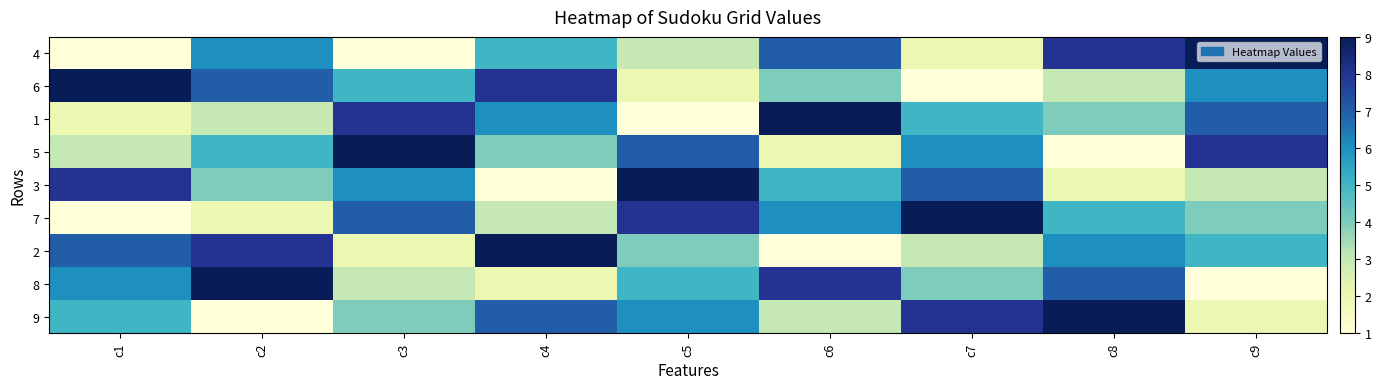

What is the total value across all series at c7?

45